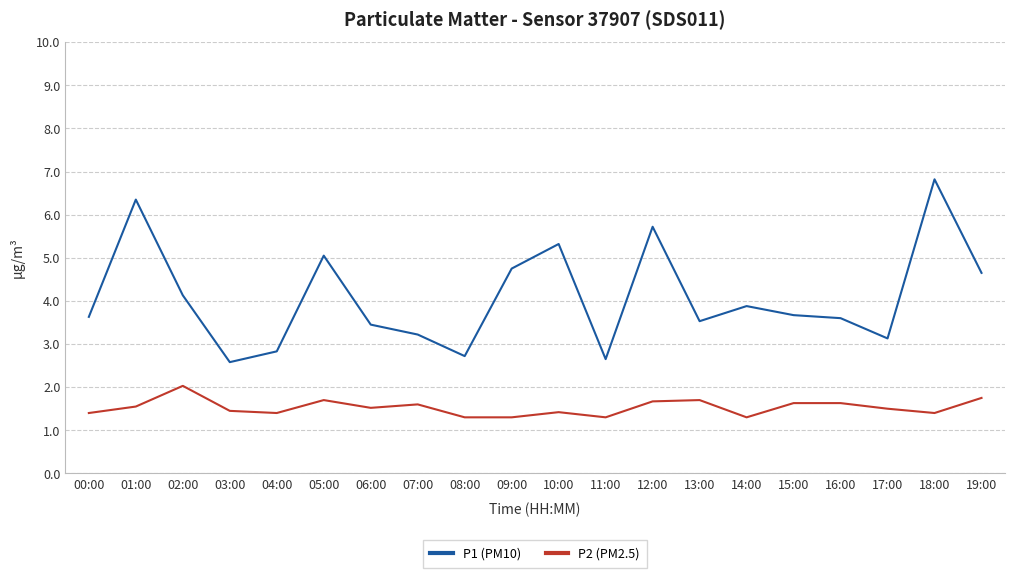

How many lines are shown in the chart?

2